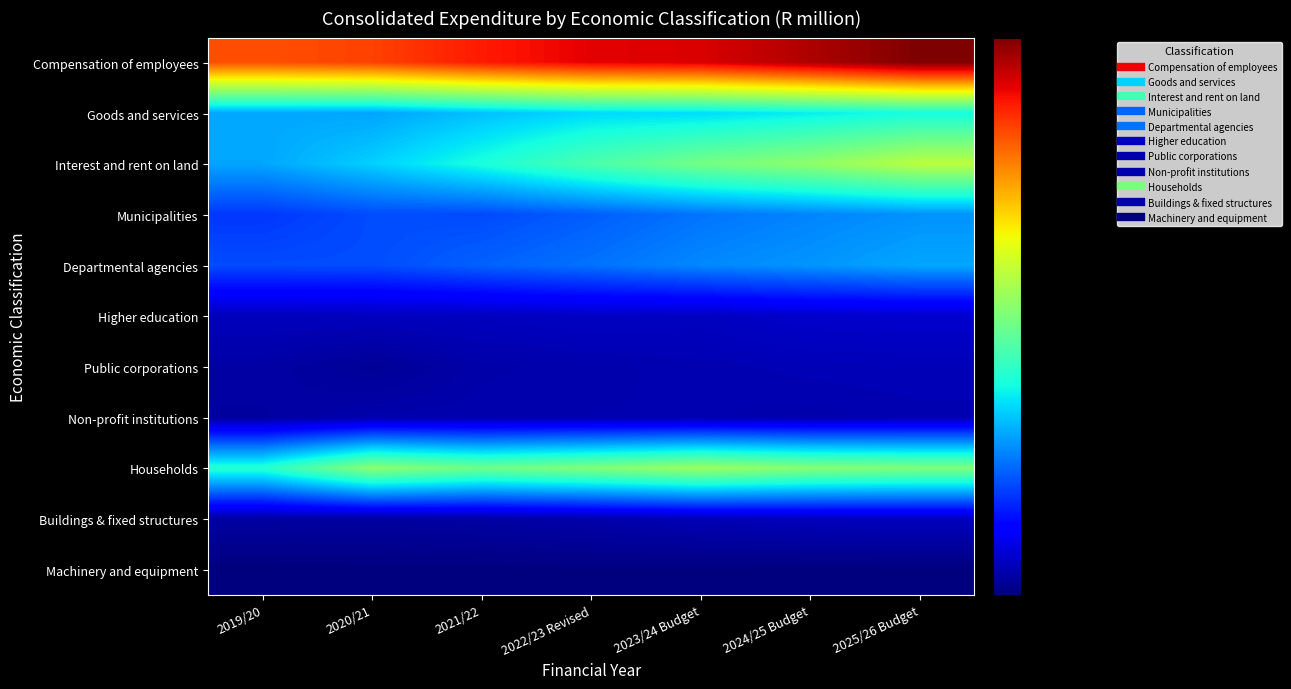

How many categories are shown in the chart?

7